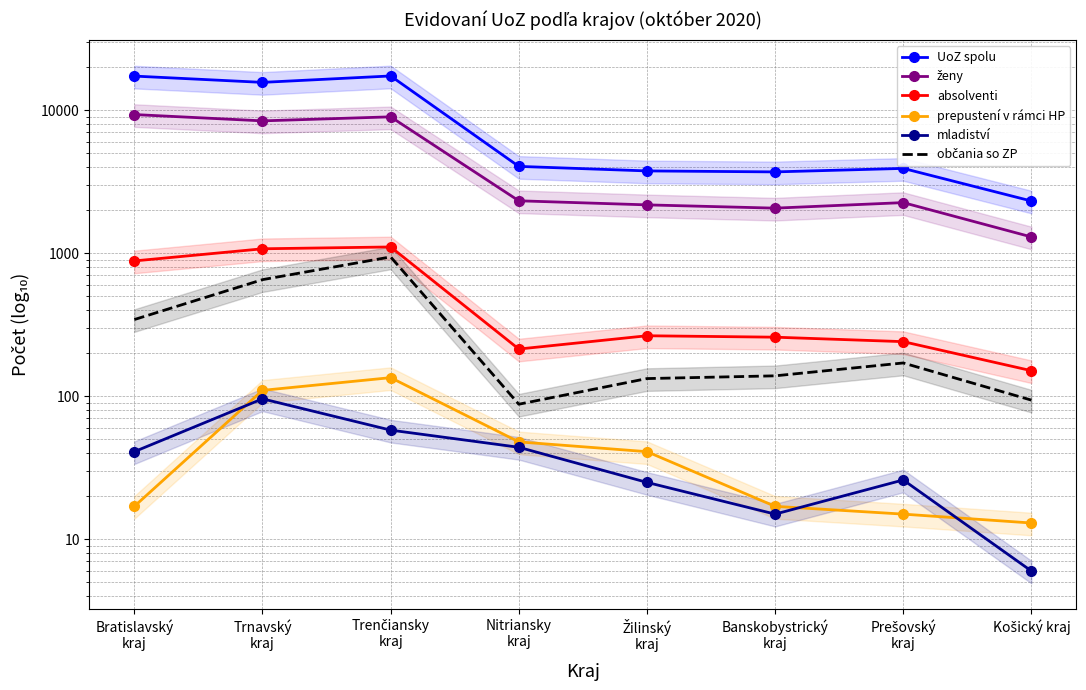

What is the minimum value shown in the chart?

6